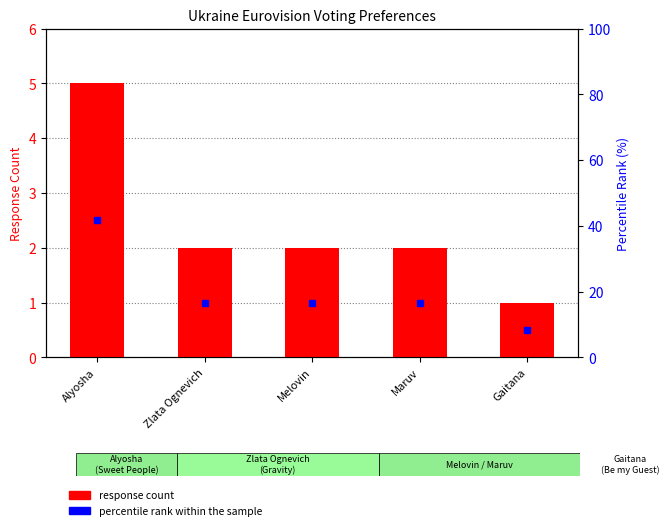

Rank the series by their maximum value, from highest to lowest.

percentile rank within the sample, response count